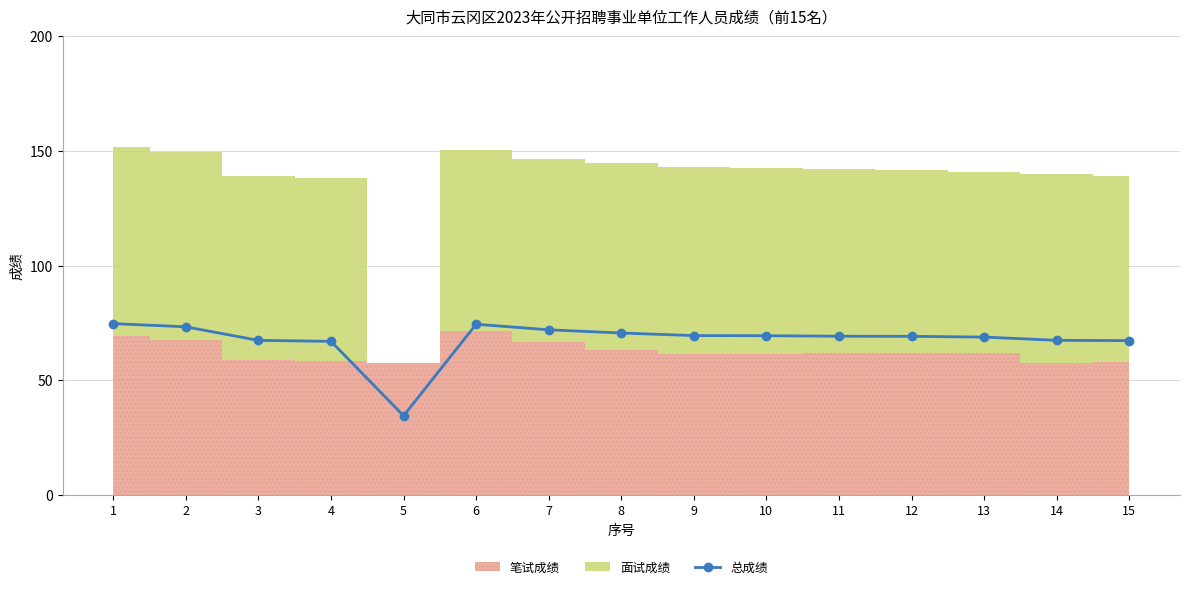

Reading left to right, list all the values displayed in this chart.

1=74.7	2=73.3	3=67.3	4=66.9	5=34.5	6=74.4	7=72.0	8=70.6	9=69.4	10=69.4	11=69.2	12=69.1	13=68.8	14=67.4	15=67.2